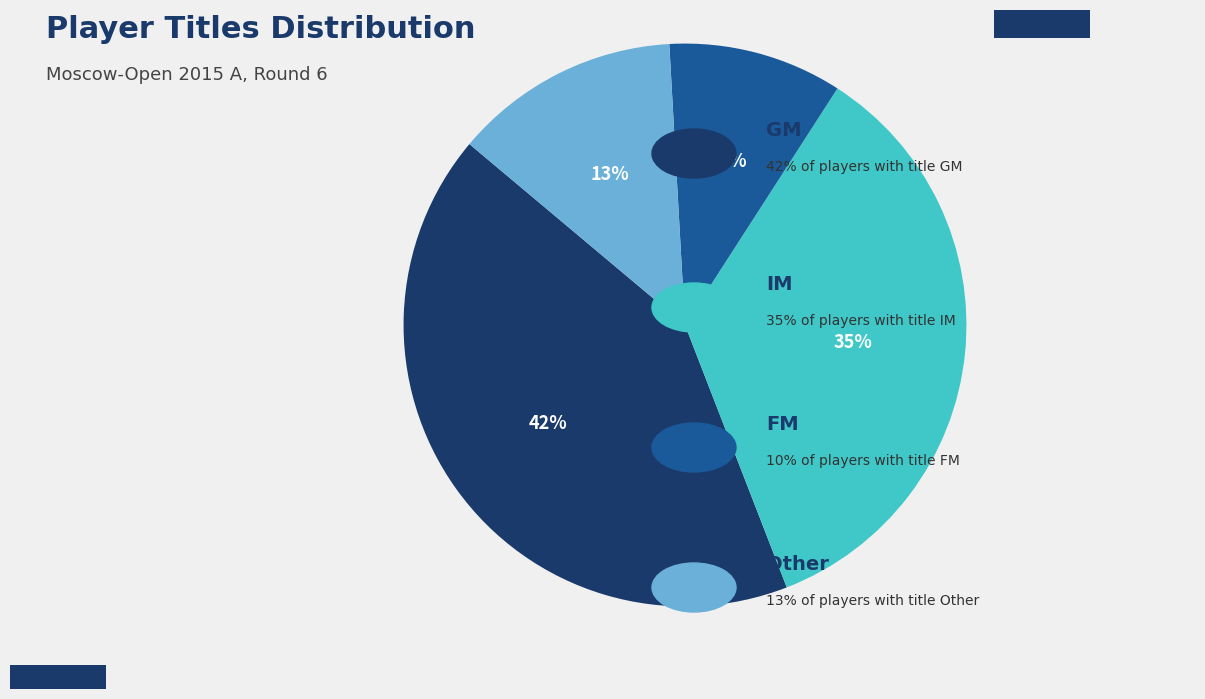

Is there a majority slice in this chart?

No